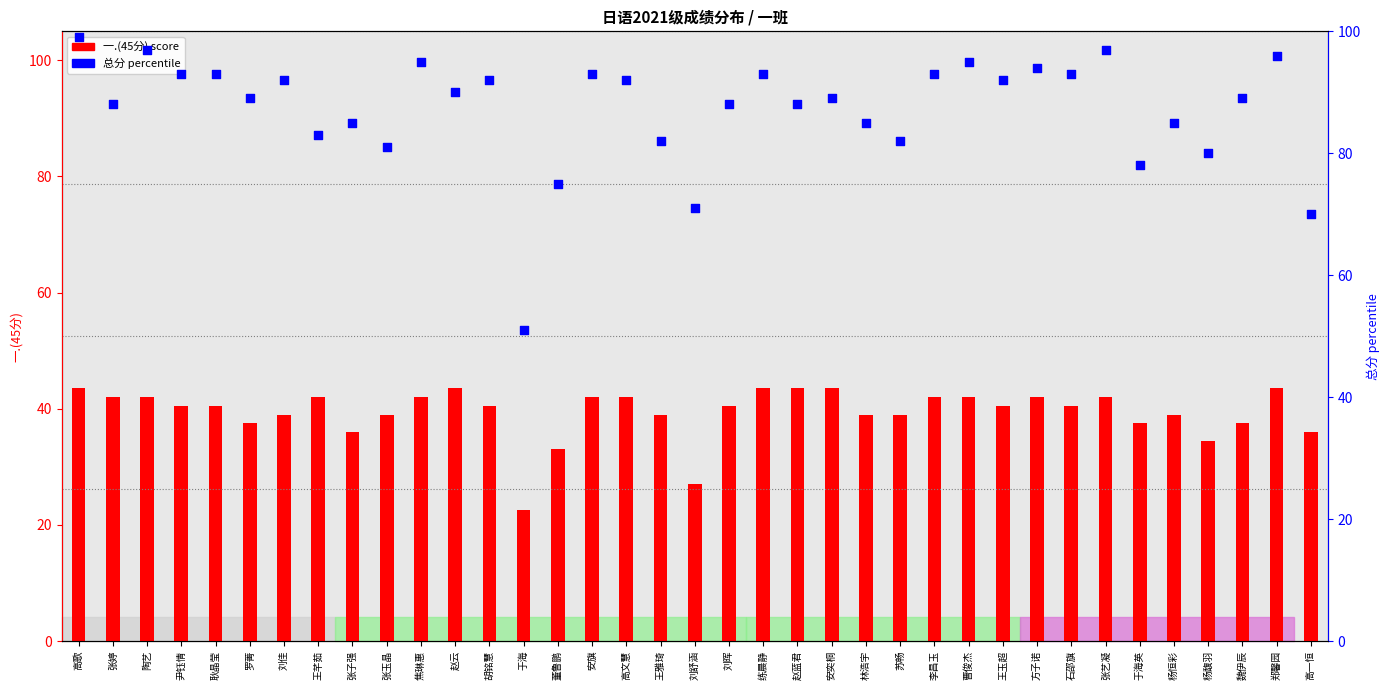

Which series has the widest spread of Y values?

总分 percentile